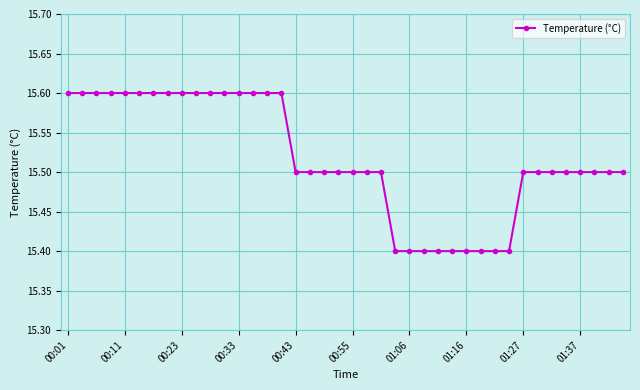

What is the value of the 2nd point from the left?

15.6